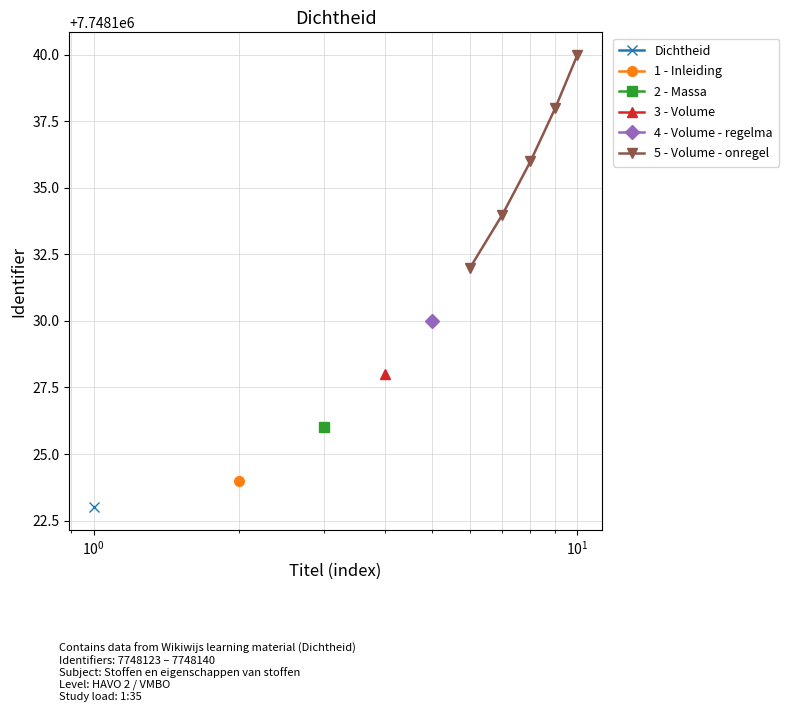

What is the maximum value for 5 - Volume - onregel?

7748140